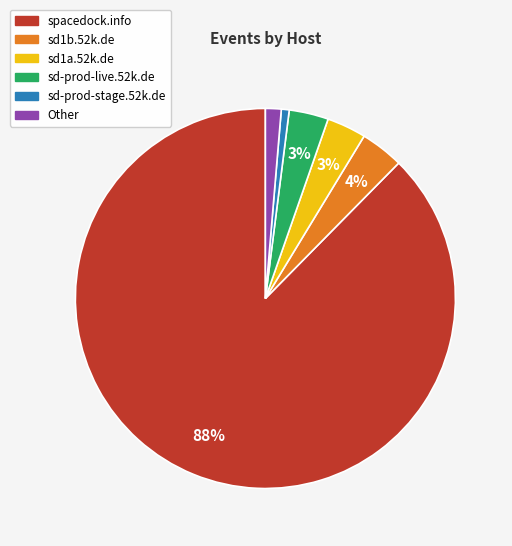

To the nearest percent, what portion does sd1b.52k.de represent?

4%